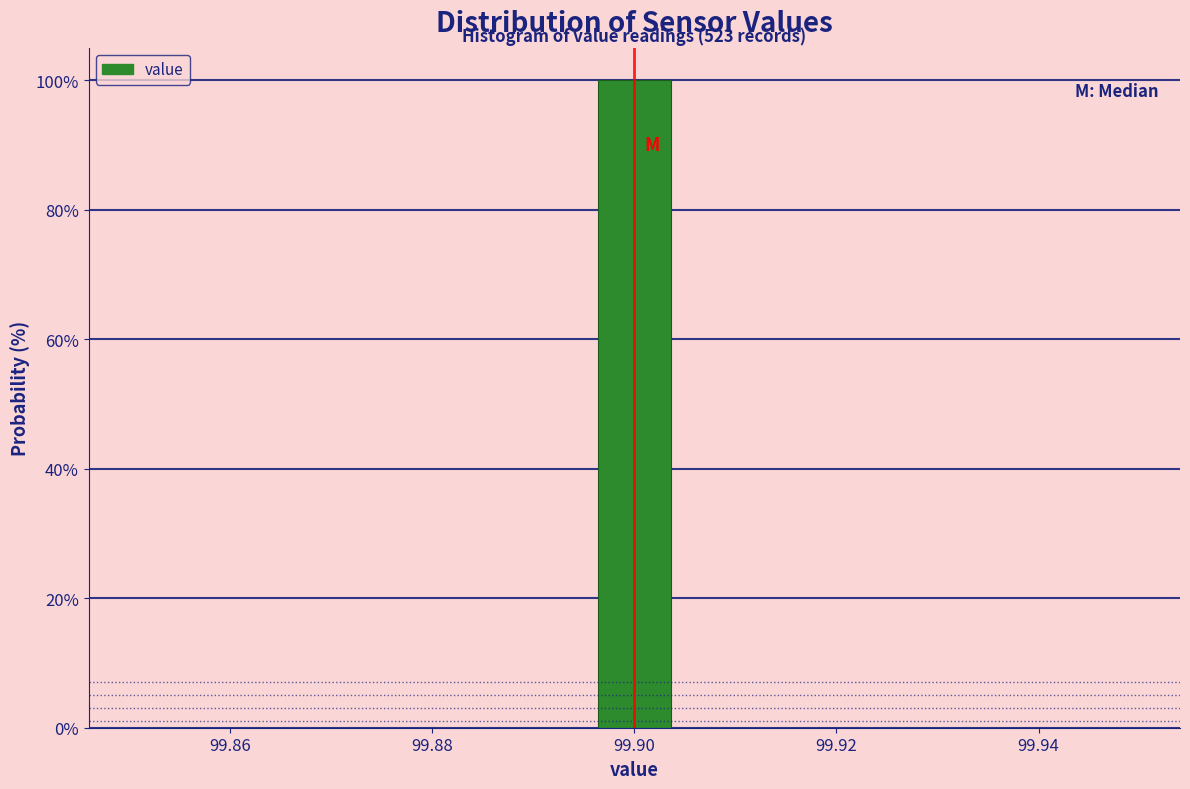

Which range on the x-axis has the tallest bar?

99.896 to 99.904